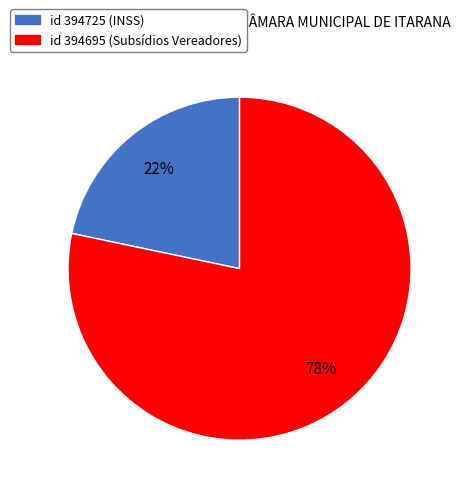

Is there a majority slice in this chart?

Yes